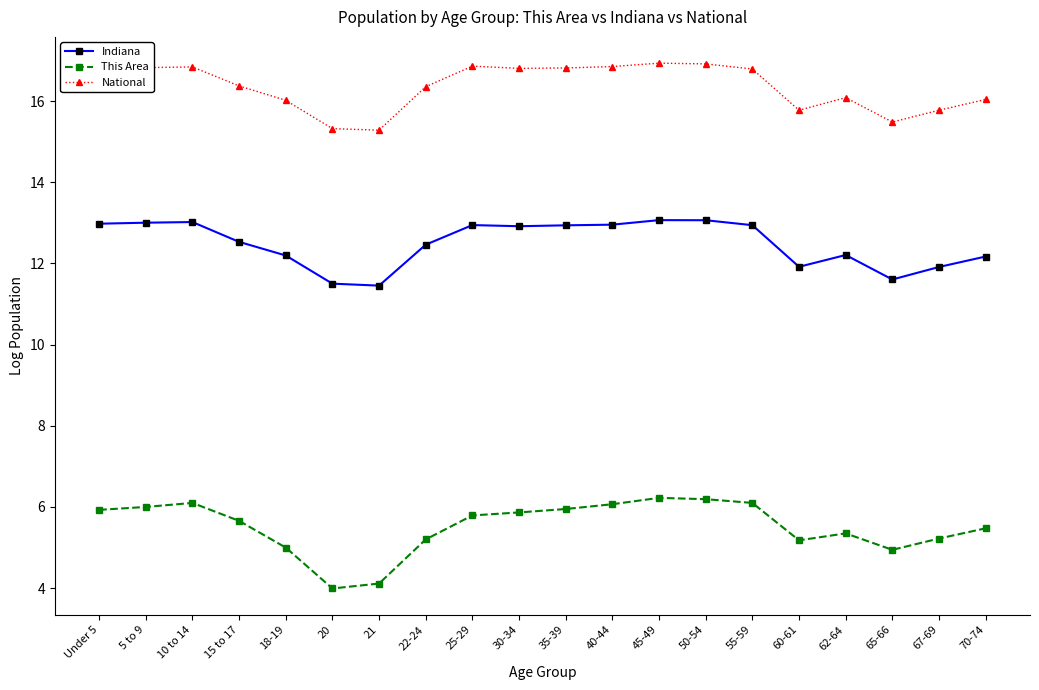

Count the number of data series in this chart.

3